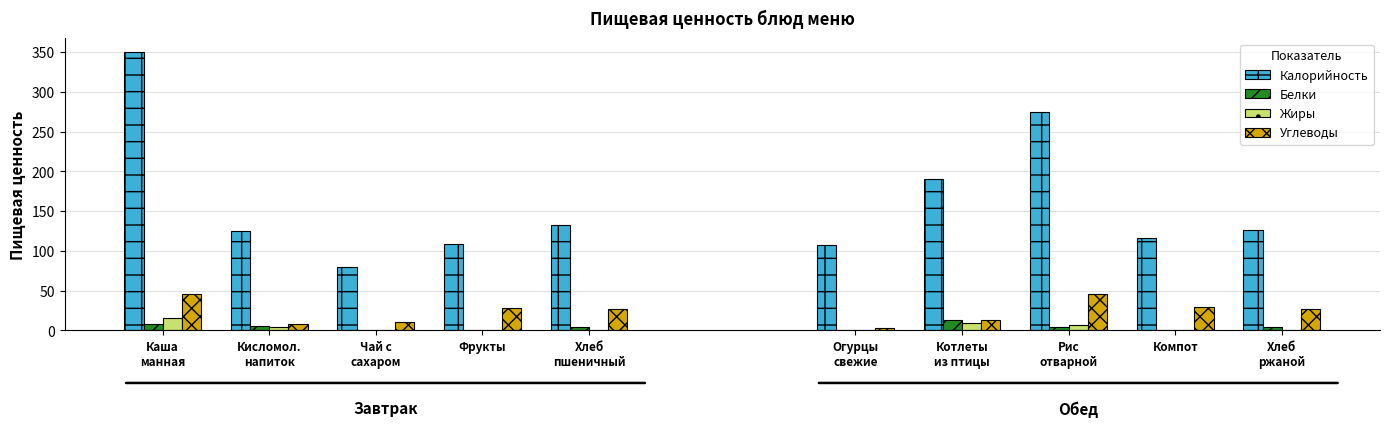

Between Каша
манная and Кисломол.
напиток, which series saw the biggest shift?

Калорийность